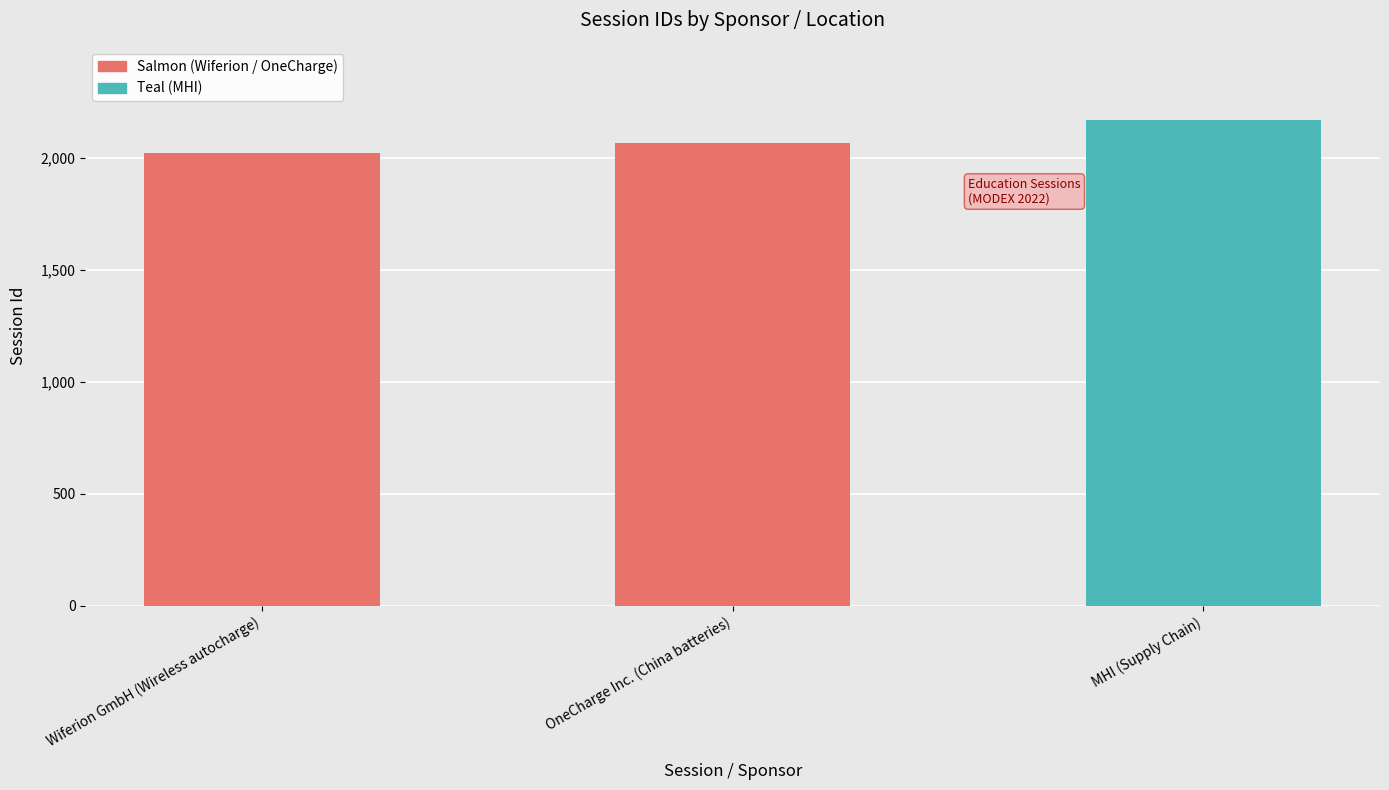

The chart shows a value of 632 at Wiferion GmbH (Wireless autocharge). True or false?

False